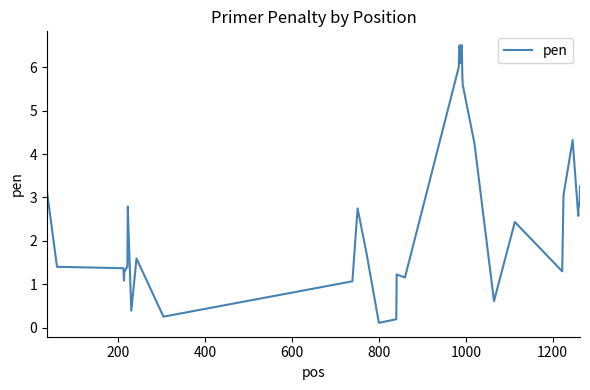

Is this an area chart (filled region under the line)?

No